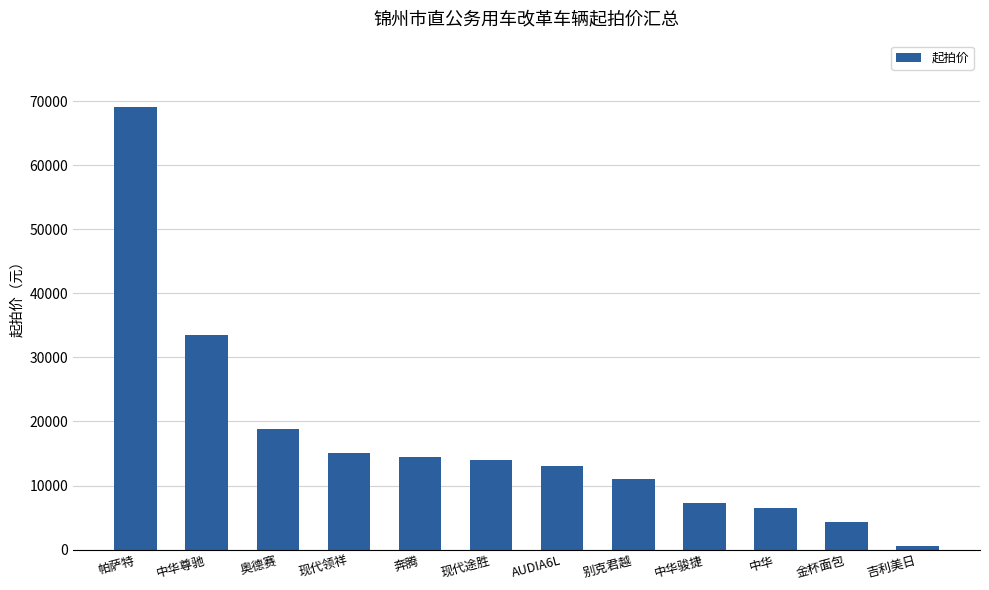

True or false: the data shows 11000 at 别克君越.

True